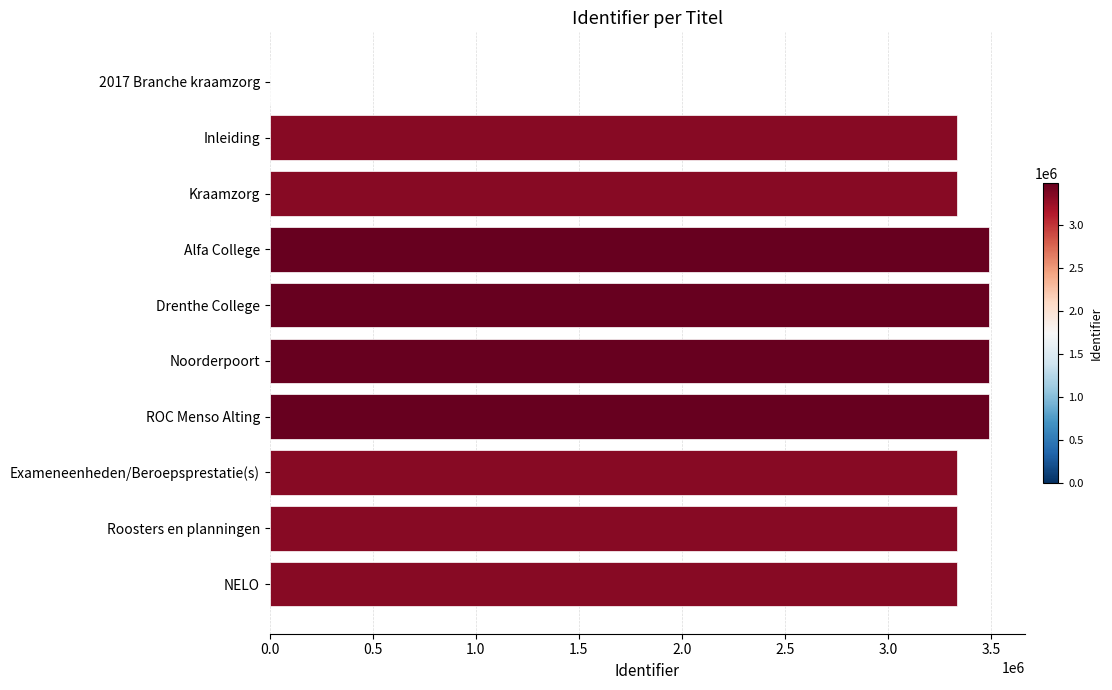

What is the greatest value displayed?

3491683